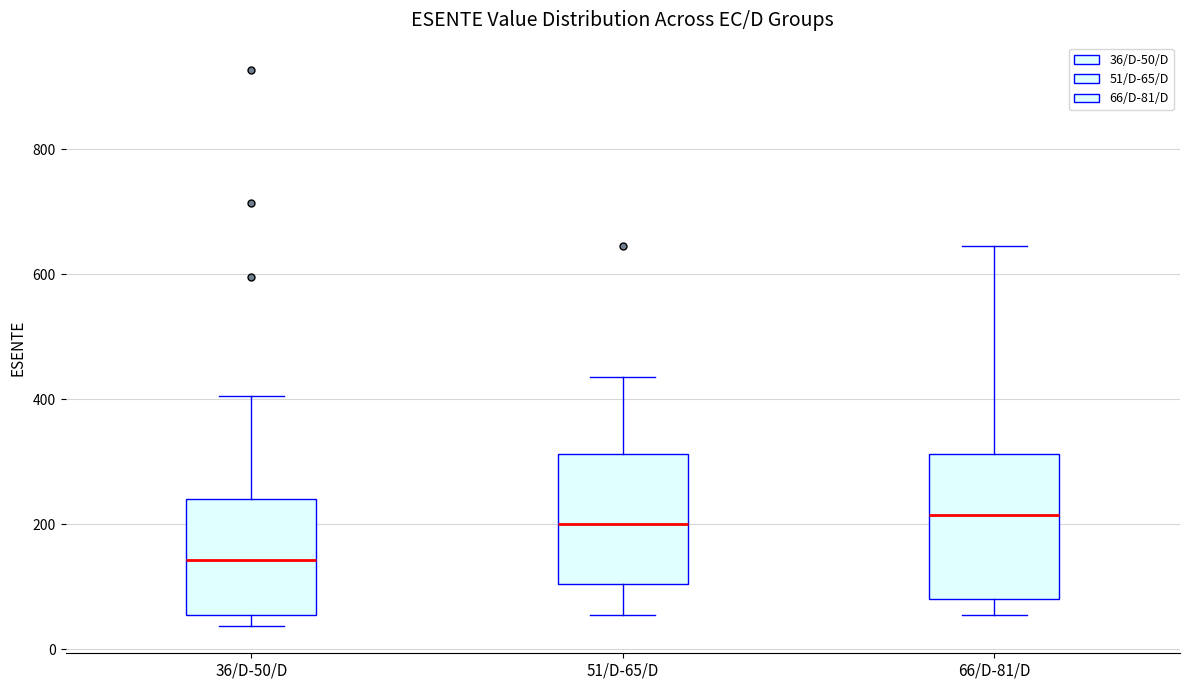

Which box is the tallest, from its lower edge to its upper edge?

66/D-81/D